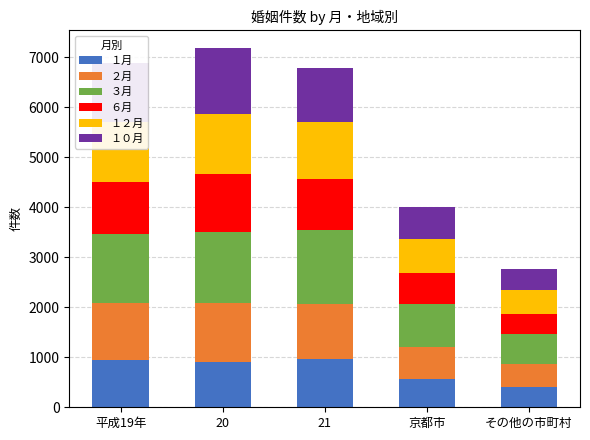

What is the sum of the １月 values at 21 and その他の市町村?

1383